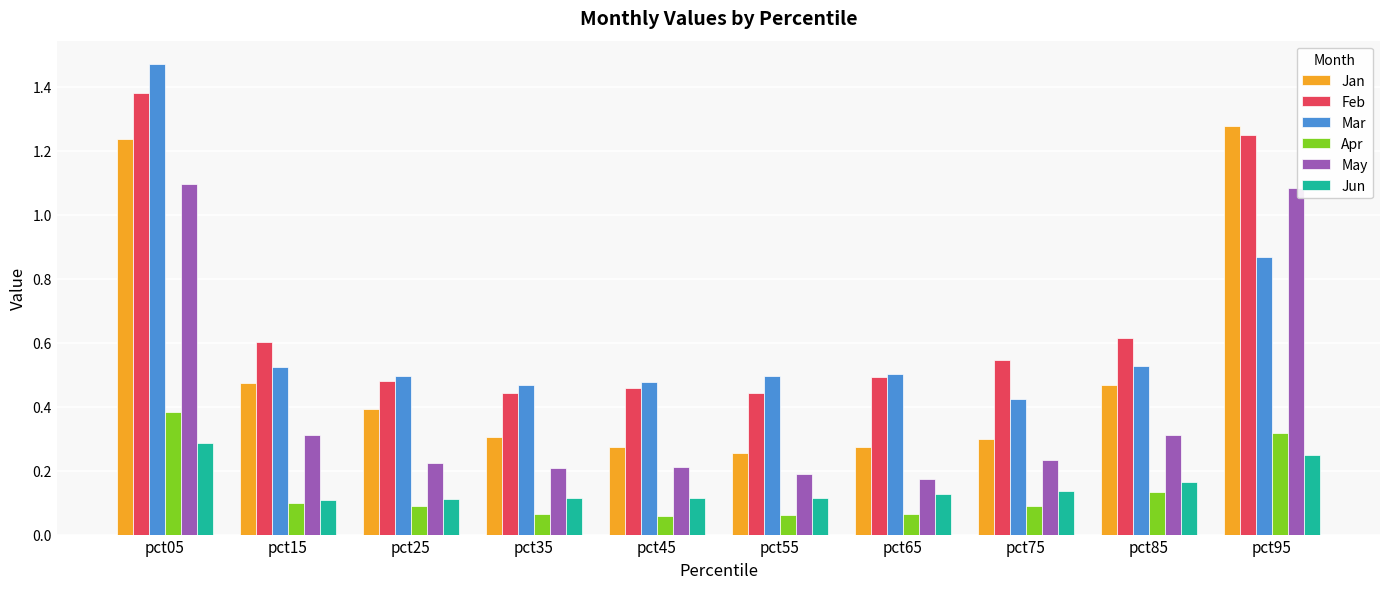

What is the difference between the maximum and minimum values in the Jan series?

1.0